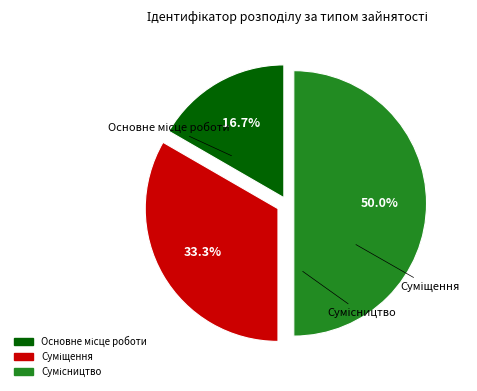

Is there any slice that represents more than half of the pie?

No